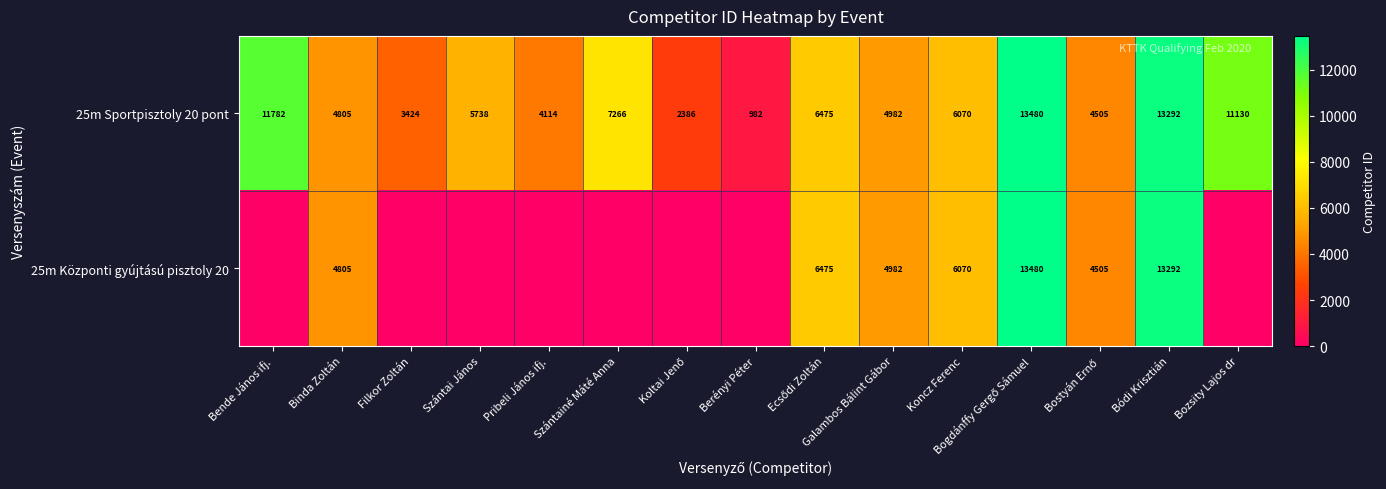

At which category does the chart reach its peak across all series?

Bogdánffy Gergő Sámuel